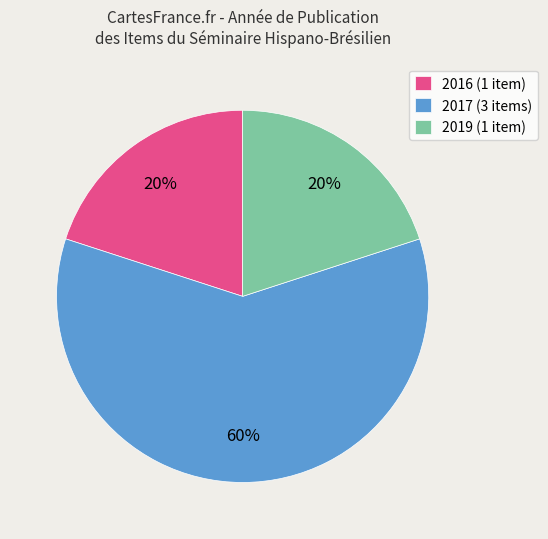

Which slice is the largest?

2017 (3 items)